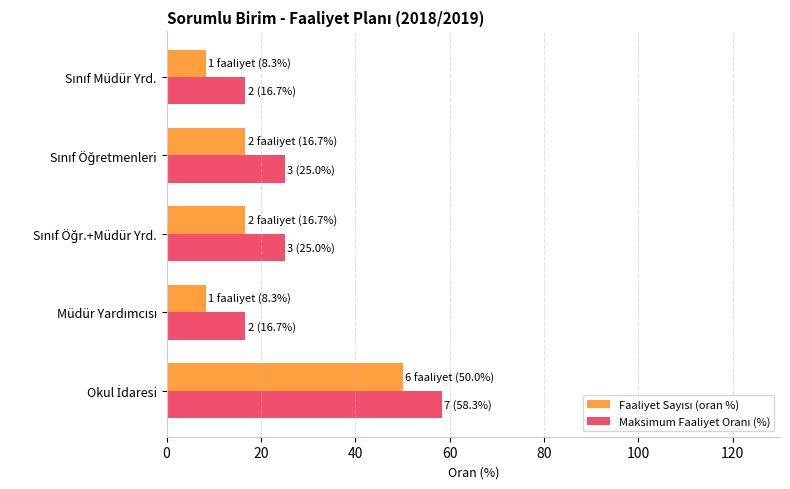

What is the greatest value displayed?

58.3